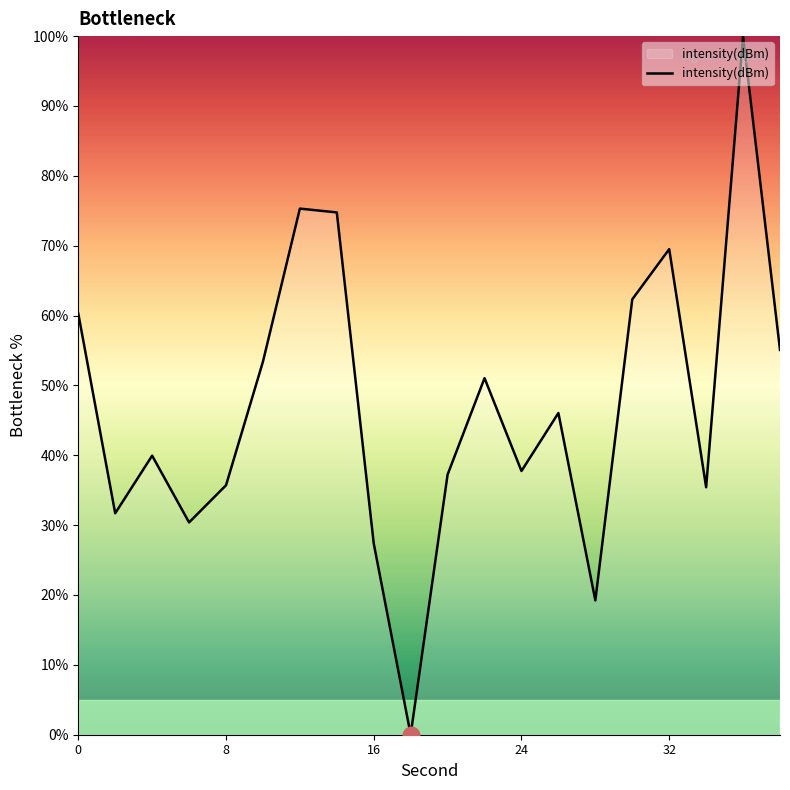

What is the difference between the maximum and minimum values?

100.0